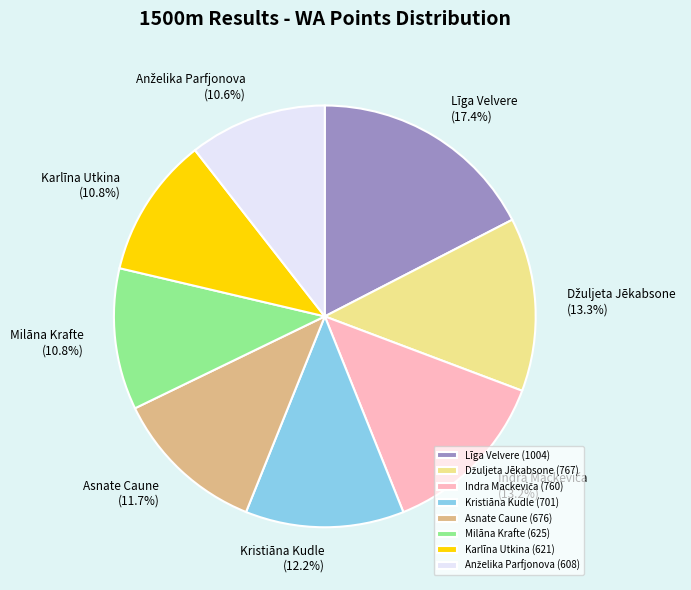

Which category has the biggest portion of the pie?

Līga Velvere (1004)